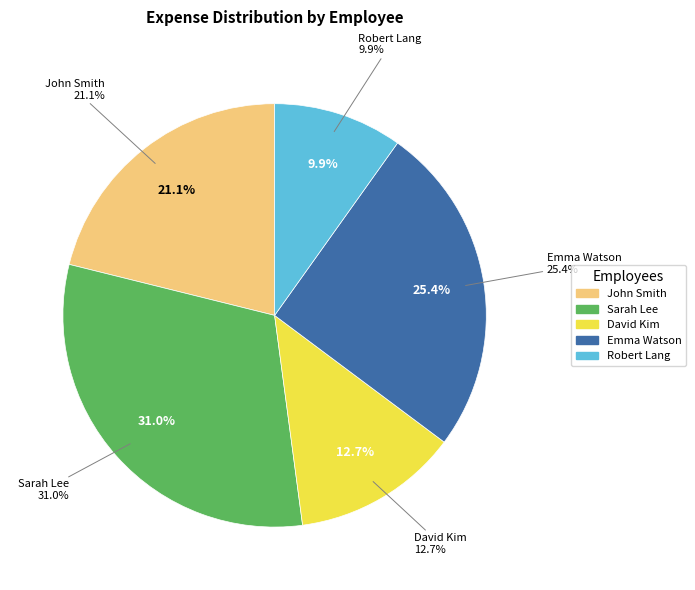

Does any single category account for the majority?

No